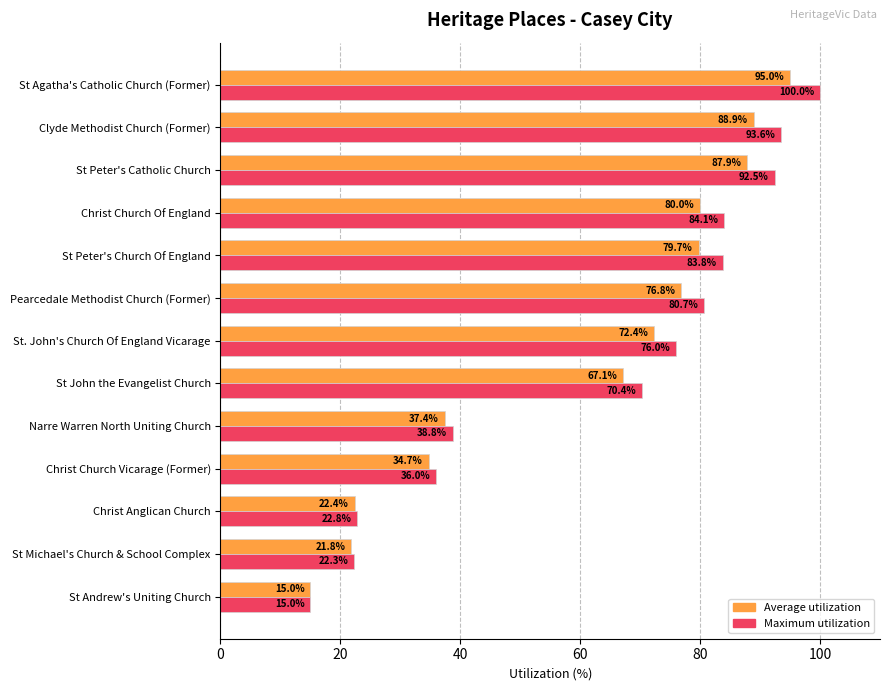

At how many categories does at least one series exceed 90?

3